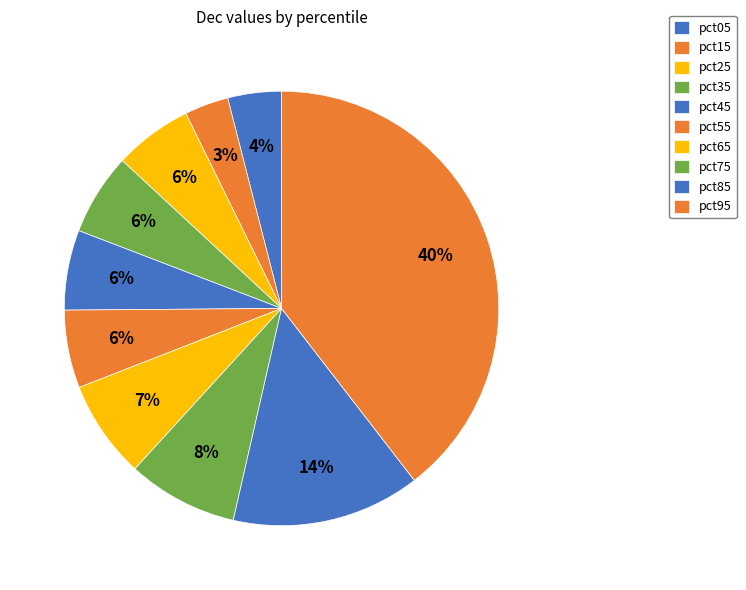

What is the change in value from pct15 to pct95?

+0.2